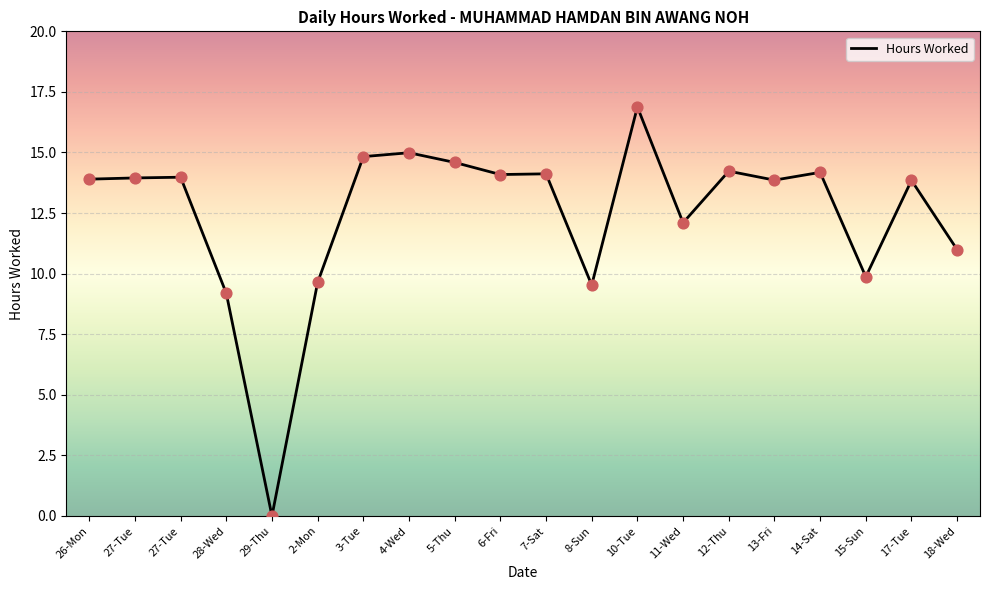

Which has a higher value, 6-Fri or 28-Wed?

6-Fri